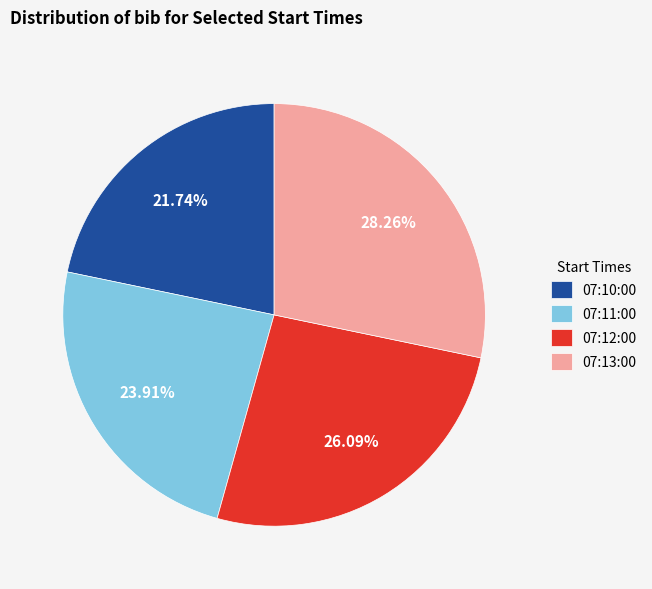

To the nearest percent, what is the average slice percentage?

25%